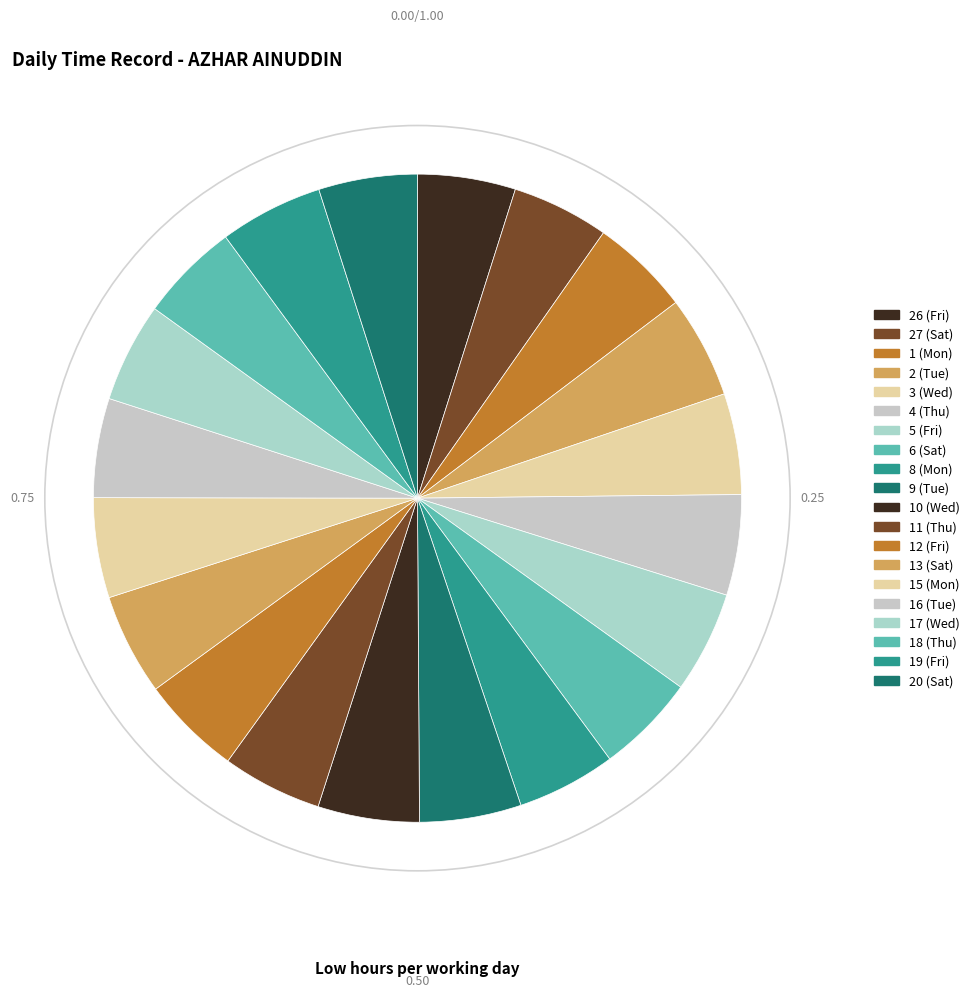

To the nearest percent, what portion does 26 (Fri) represent?

5%